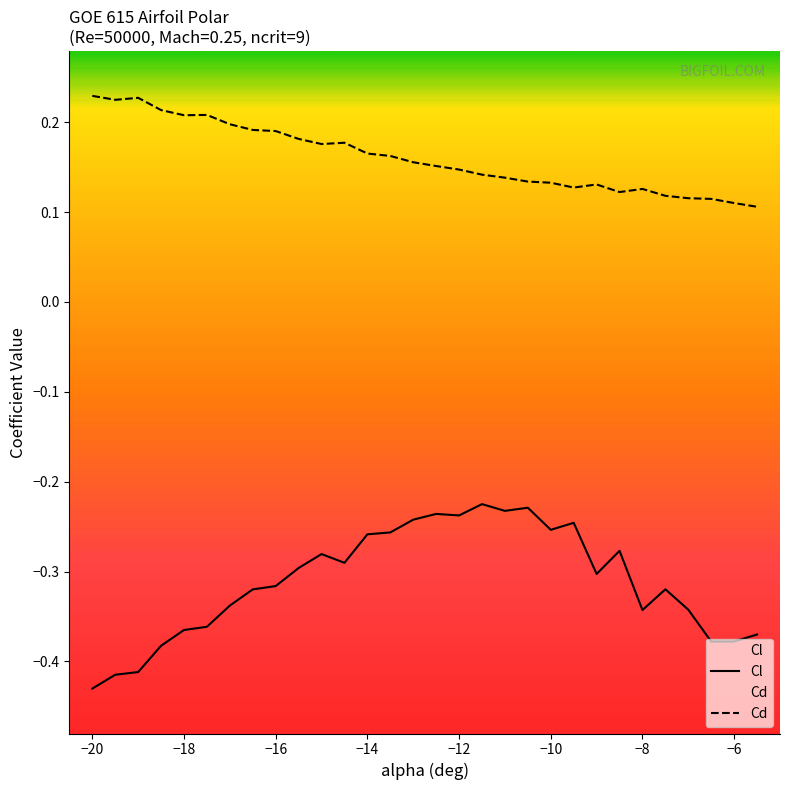

List the series in order of their overall mean, lowest first.

Cl, Cd